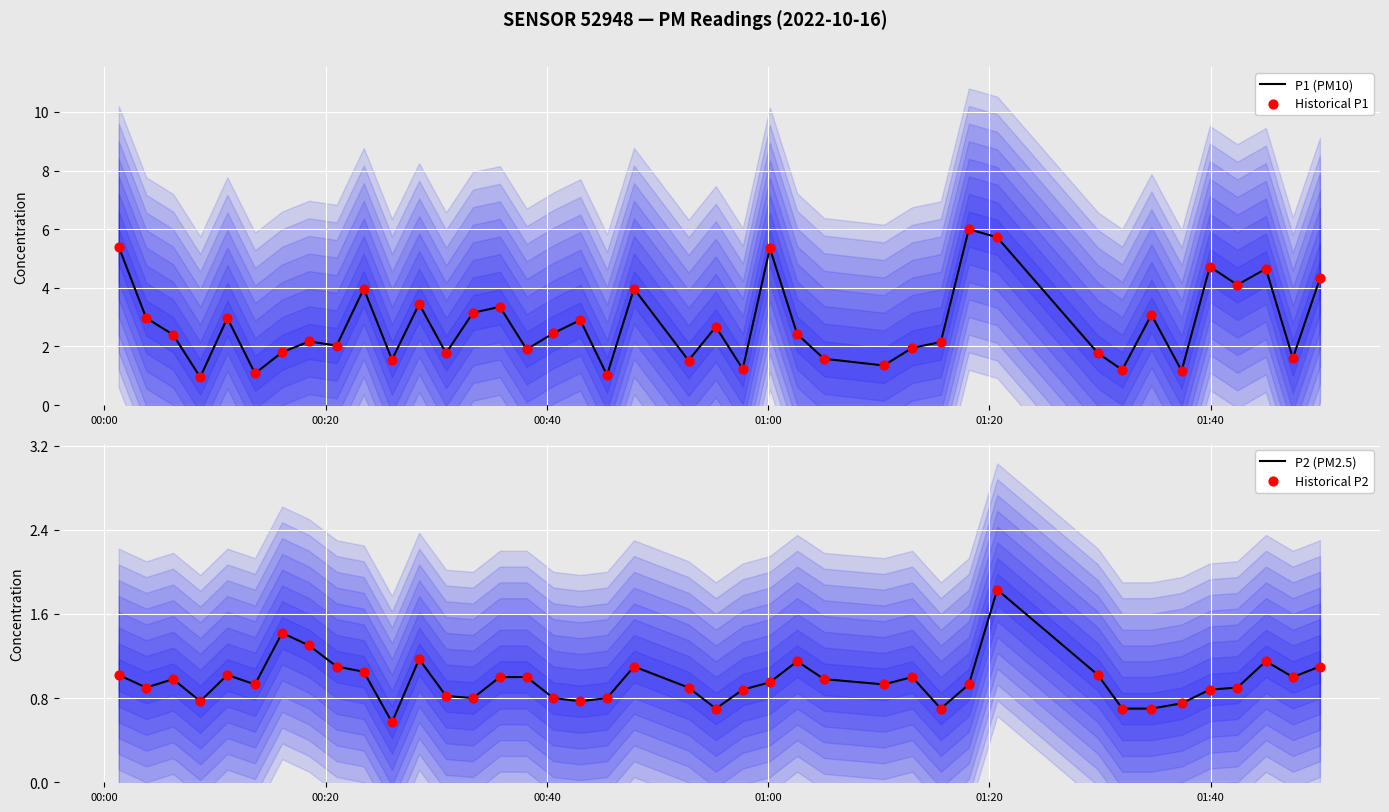

What are all the series names shown in the legend?

P1 (PM10), Historical P1, P2 (PM2.5), Historical P2